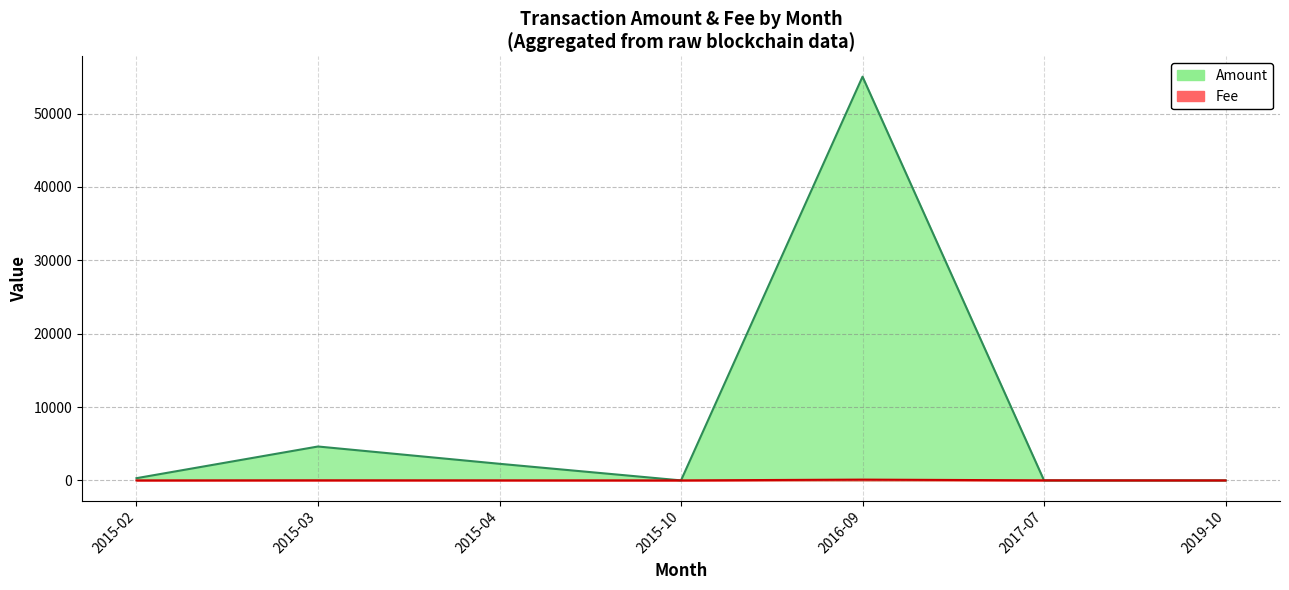

What position from the left is 2019-10?

7